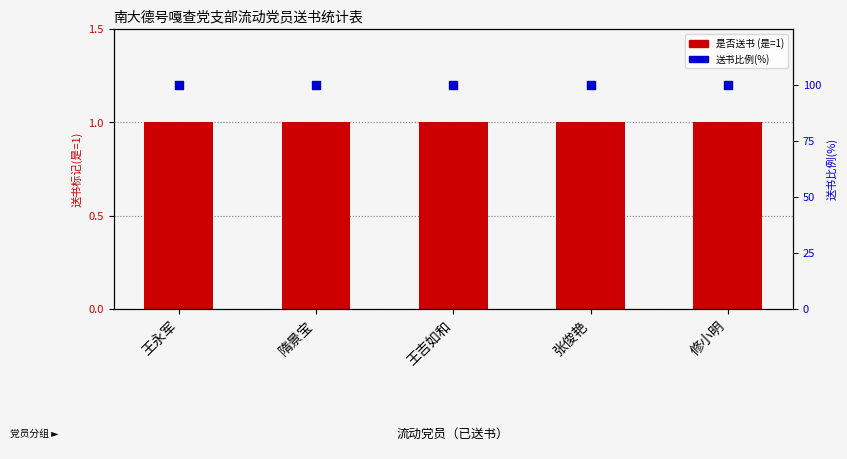

Which series has the largest Y range (max minus min)?

是否送书(是=1)